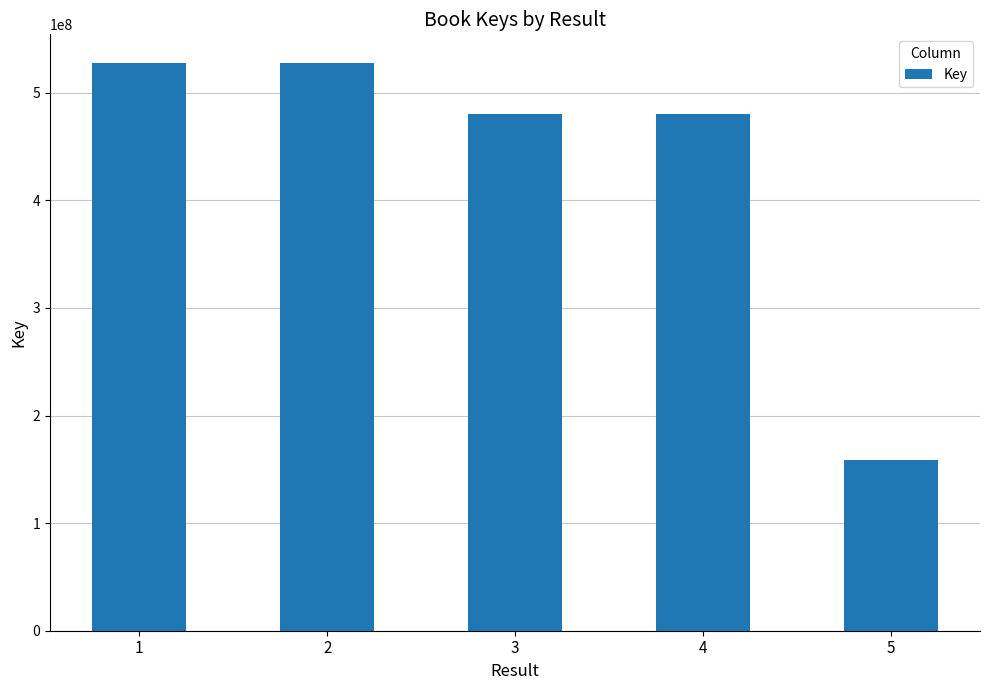

At which label is the value closest to 343125721?

3